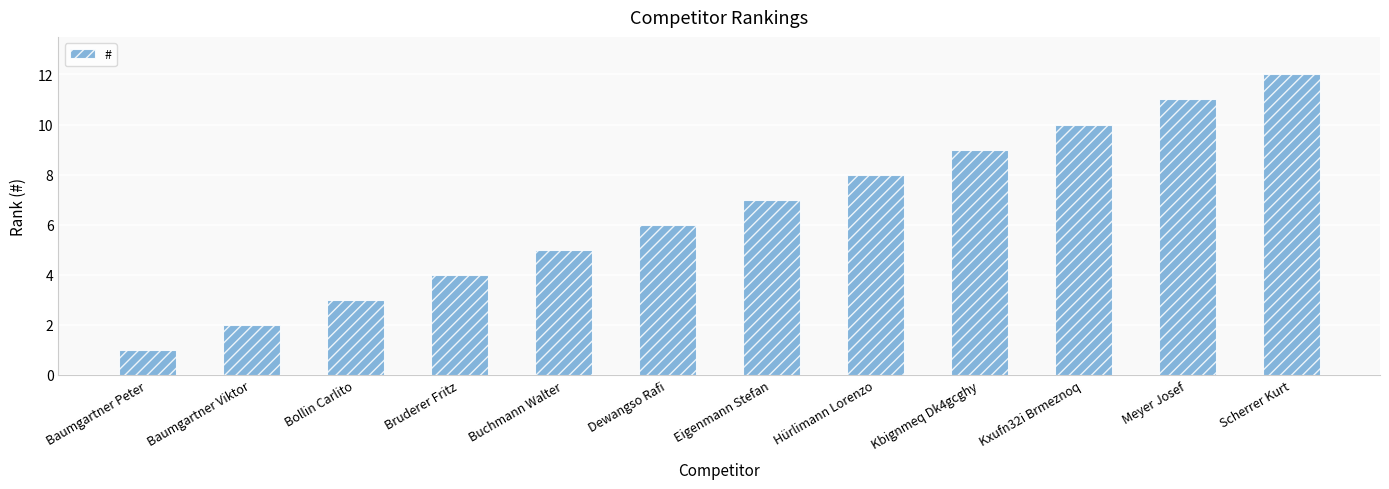

Rank the categories by value from lowest to highest.

Baumgartner Peter, Baumgartner Viktor, Bollin Carlito, Bruderer Fritz, Buchmann Walter, Dewangso Rafi, Eigenmann Stefan, Hürlimann Lorenzo, Kbignmeq Dk4gcghy, Kxufn32i Brmeznoq, Meyer Josef, Scherrer Kurt